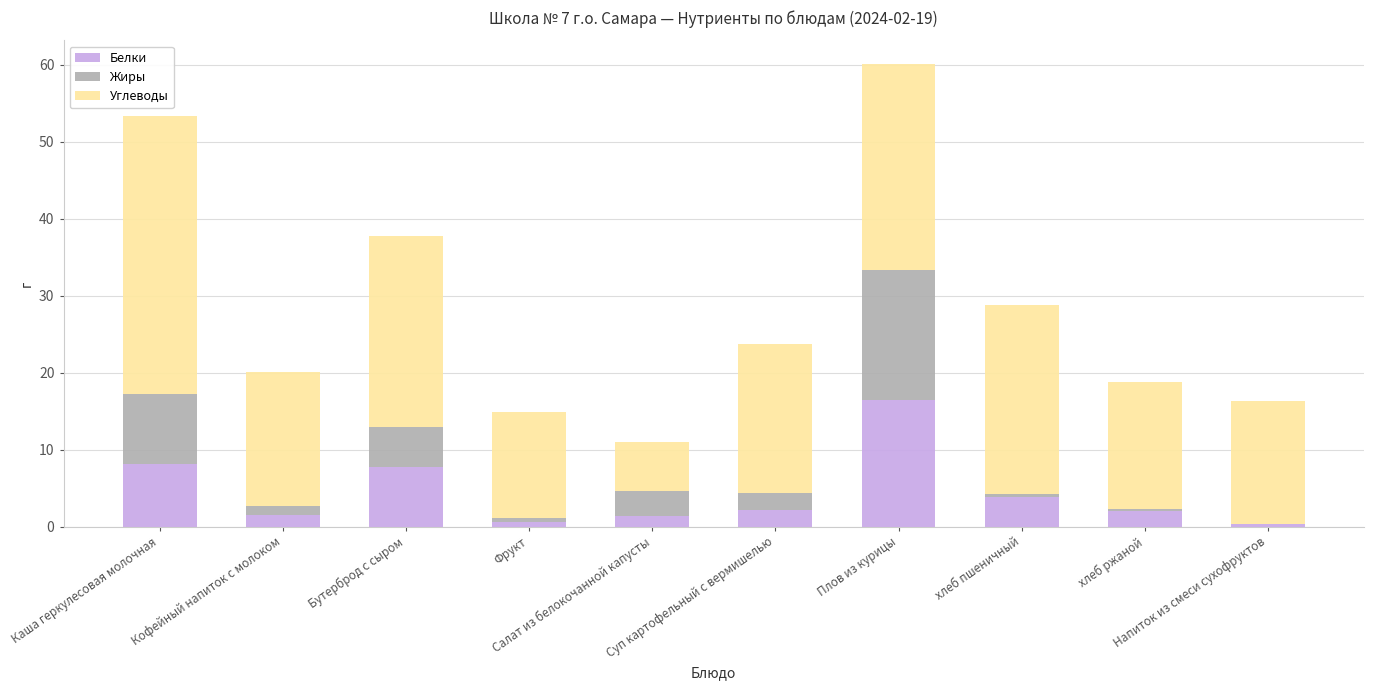

What is the sum of all Белки values?

43.9